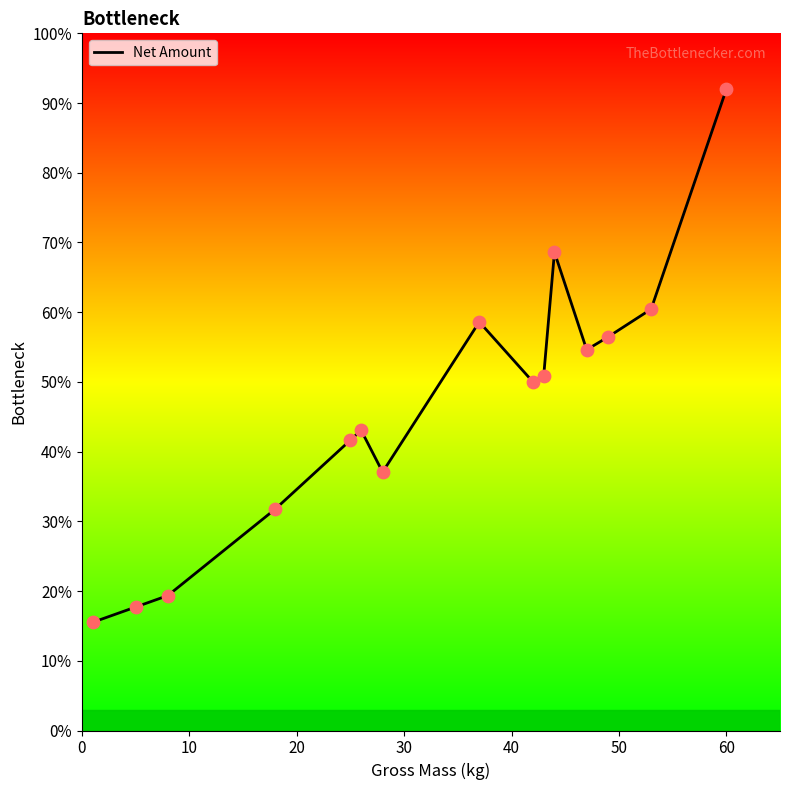

What is the difference between the maximum and minimum values?

76.4